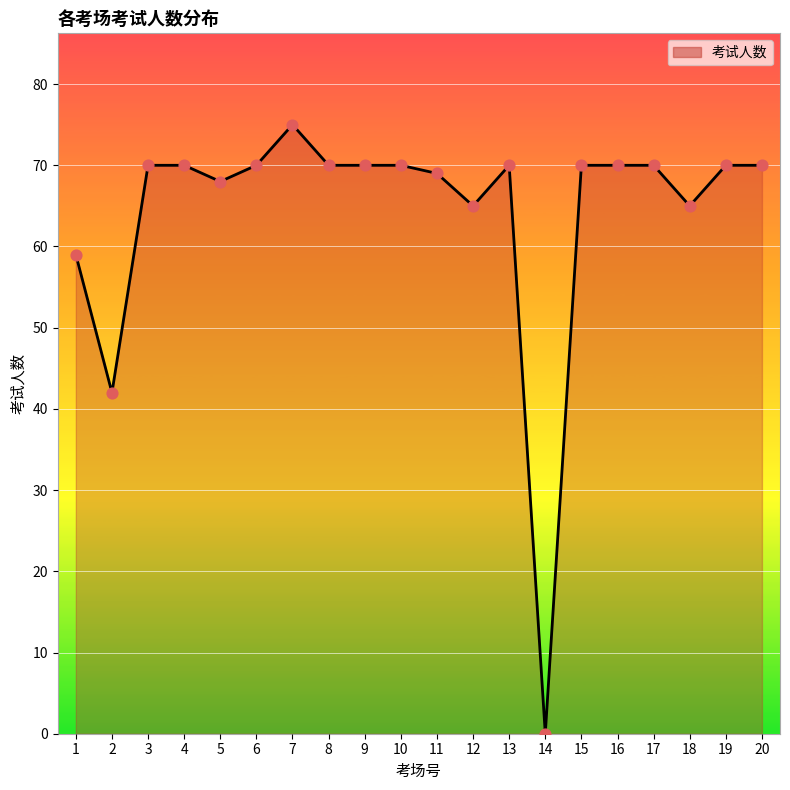

What is the ratio of the value at 20 to the value at 4?

1.0